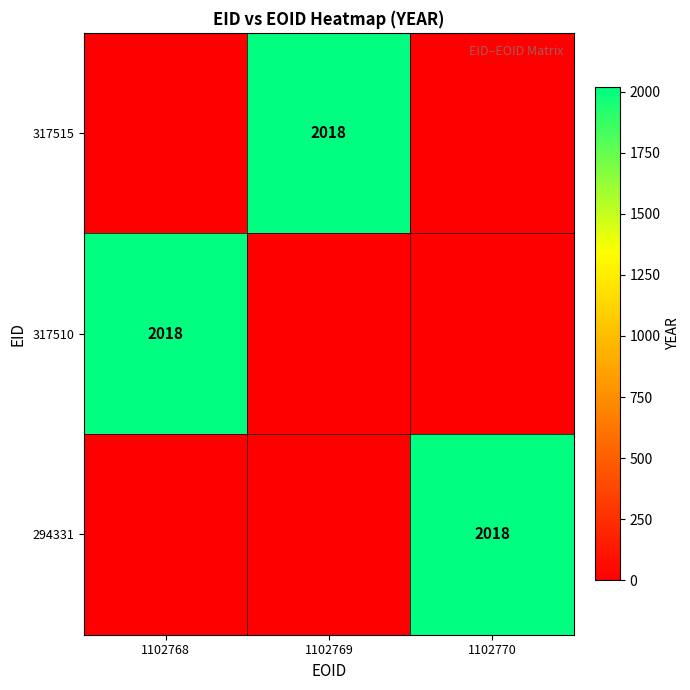

What is the total value across all series at 1102770?

2018